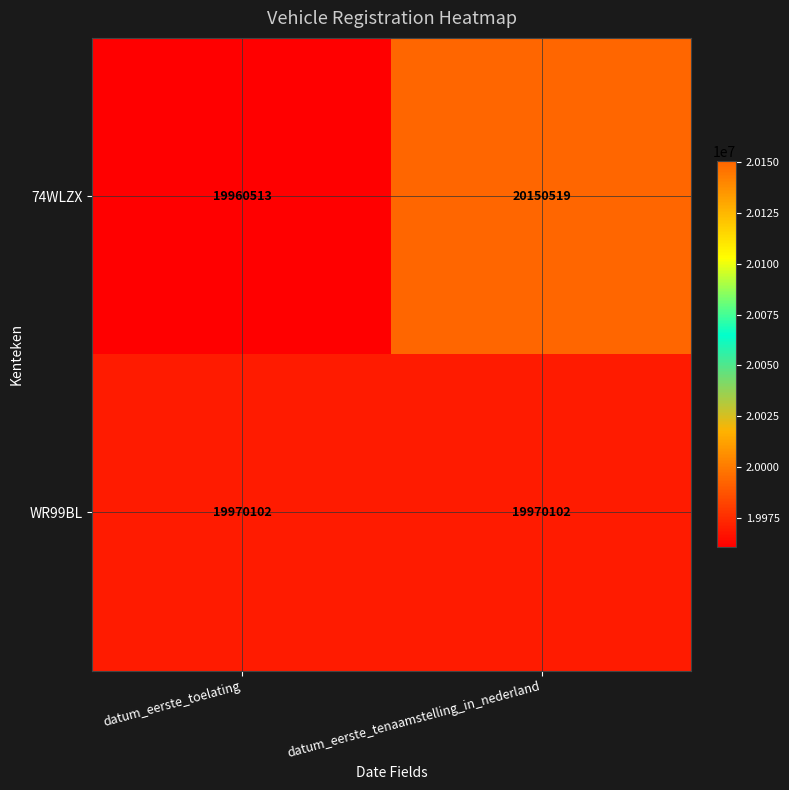

Is it true that WR99BL equals 12152151 at datum_eerste_tenaamstelling_in_nederland?

False